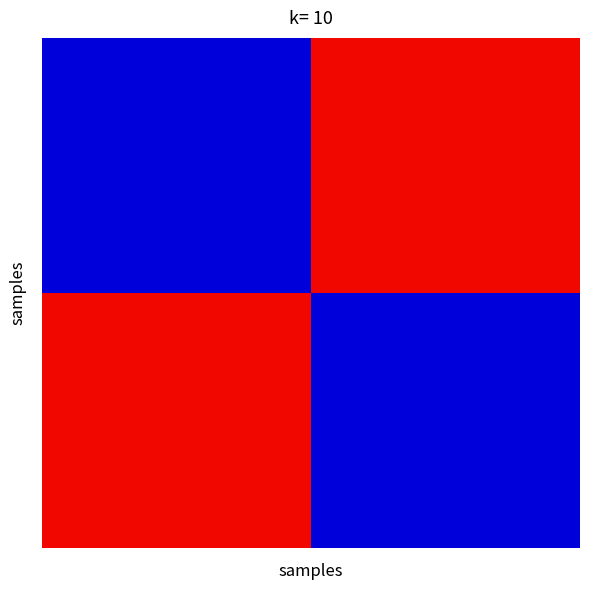

Count the number of categories in the chart.

2